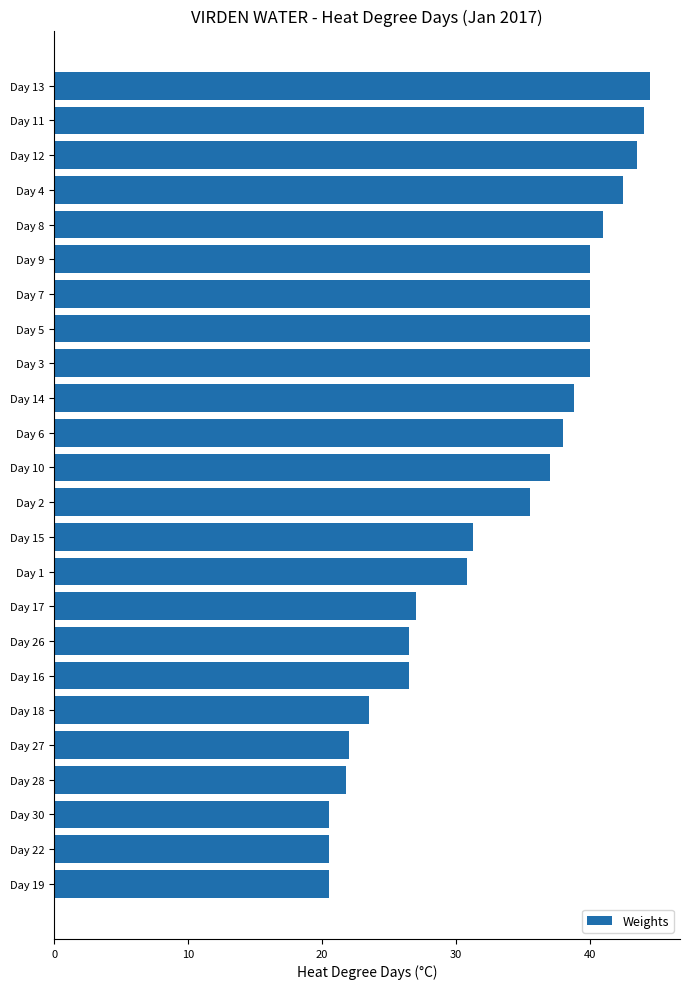

What position from the bottom is Day 13?

24